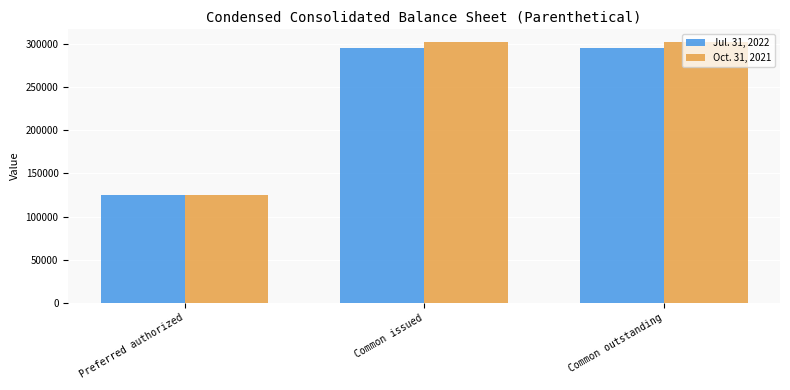

What is the difference between the highest and lowest values at Common issued?

6000